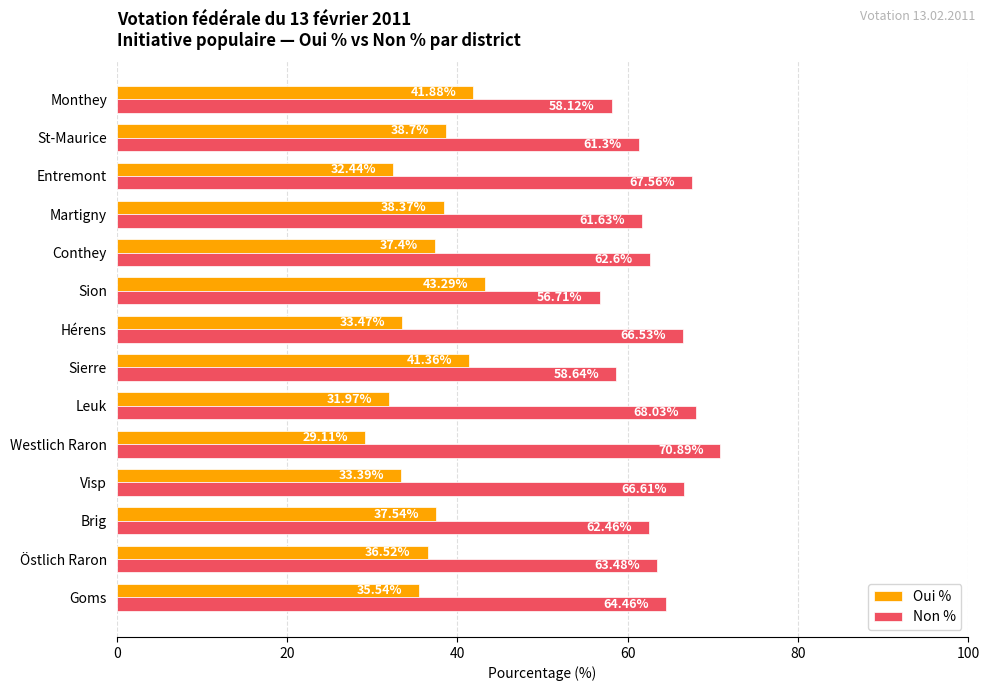

List the series in order of their peak value, lowest first.

Oui %, Non %